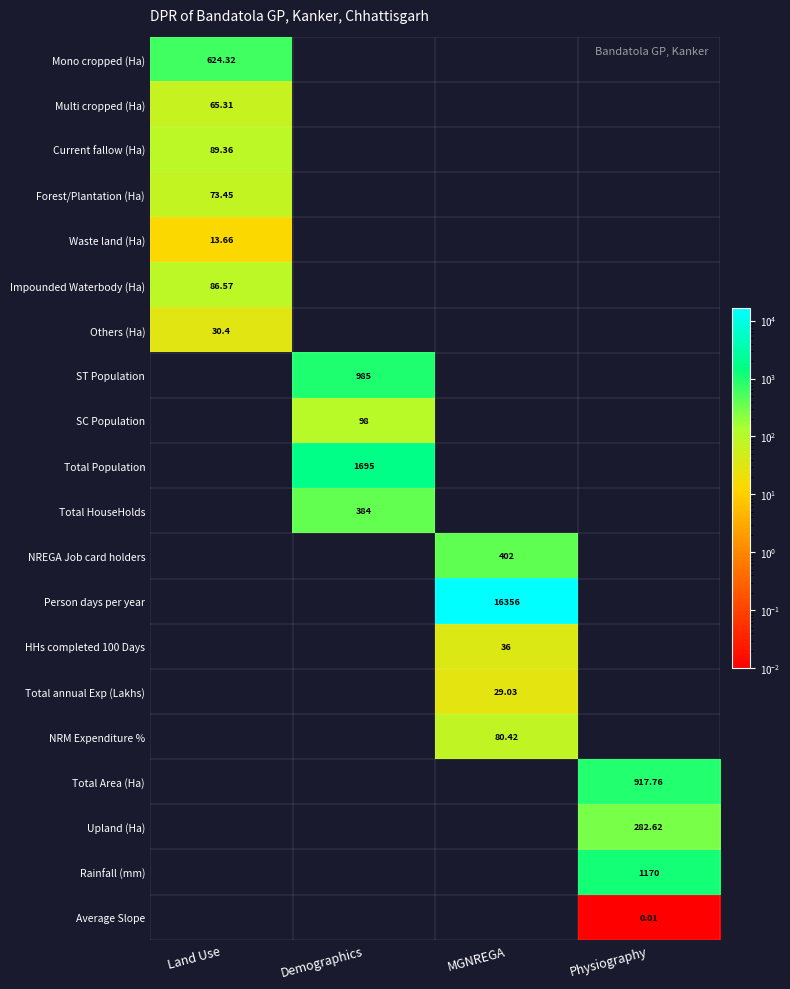

The value of Mono cropped (Ha) at Land Use is 295.6. True or false?

False